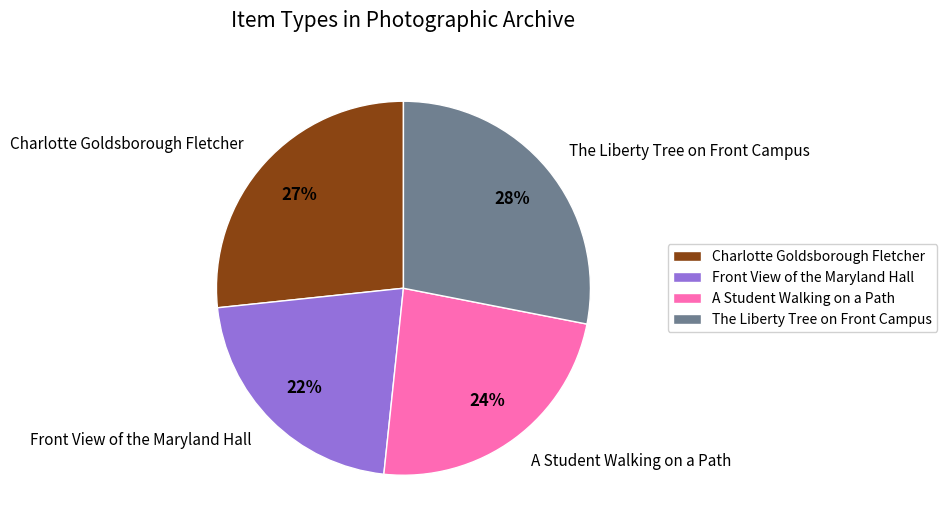

To the nearest percent, what percentage of the pie is A Student Walking on a Path?

24%